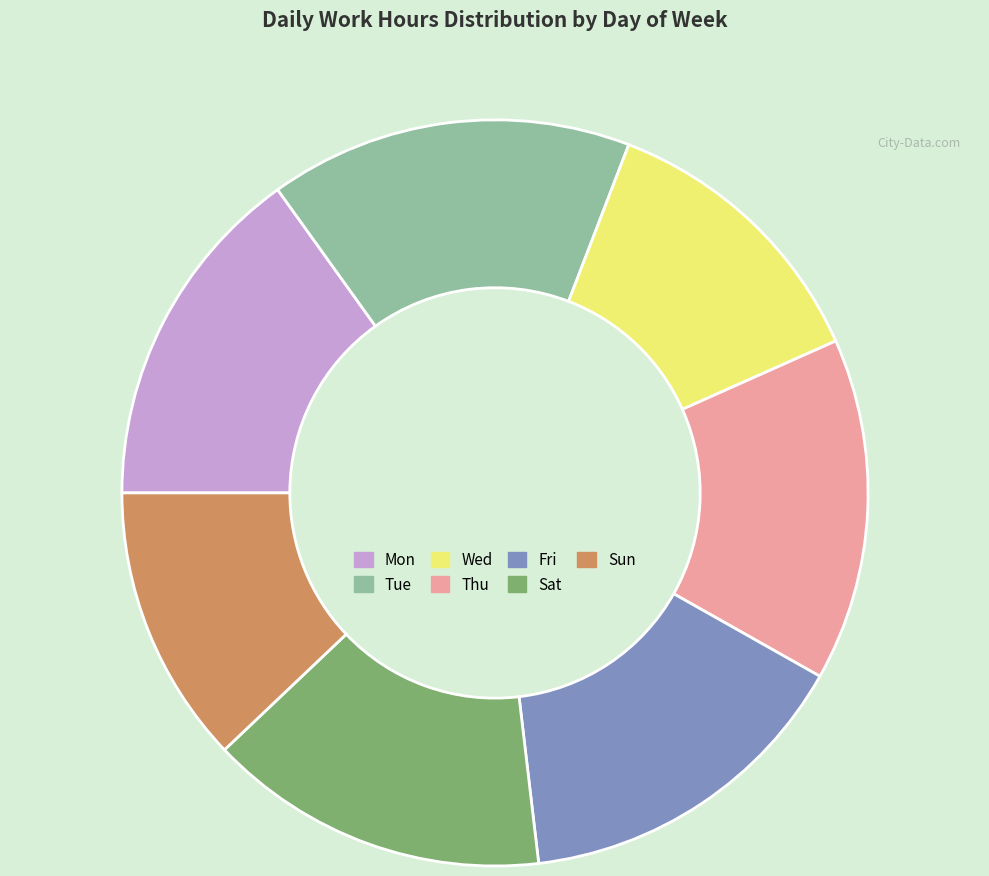

Which has a higher value, Wed or Fri?

Fri